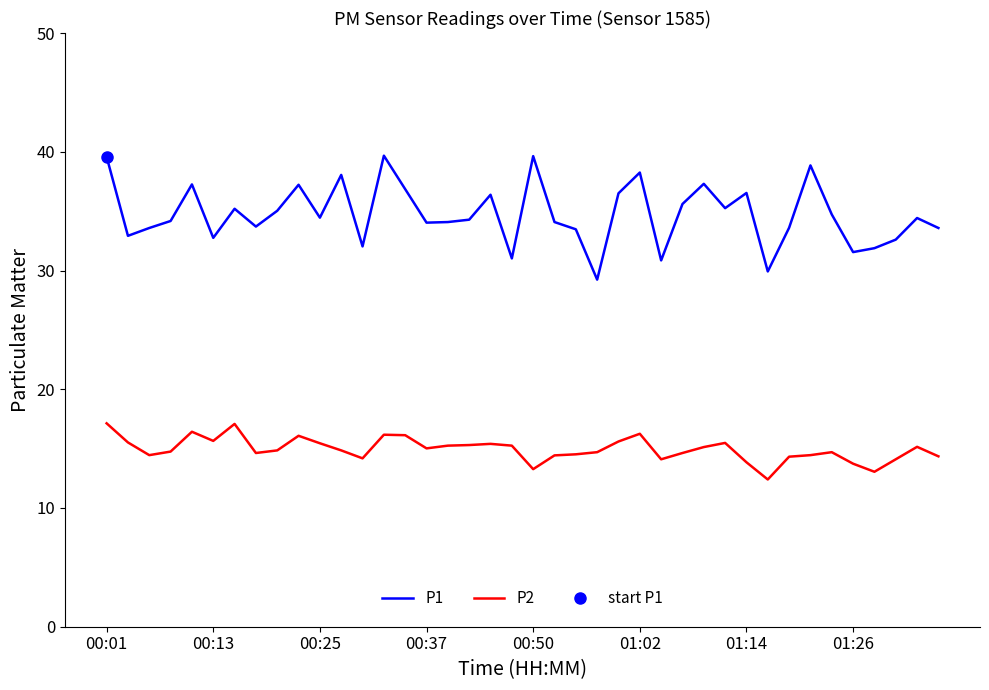

Does the chart display data point markers on the line(s)?

No